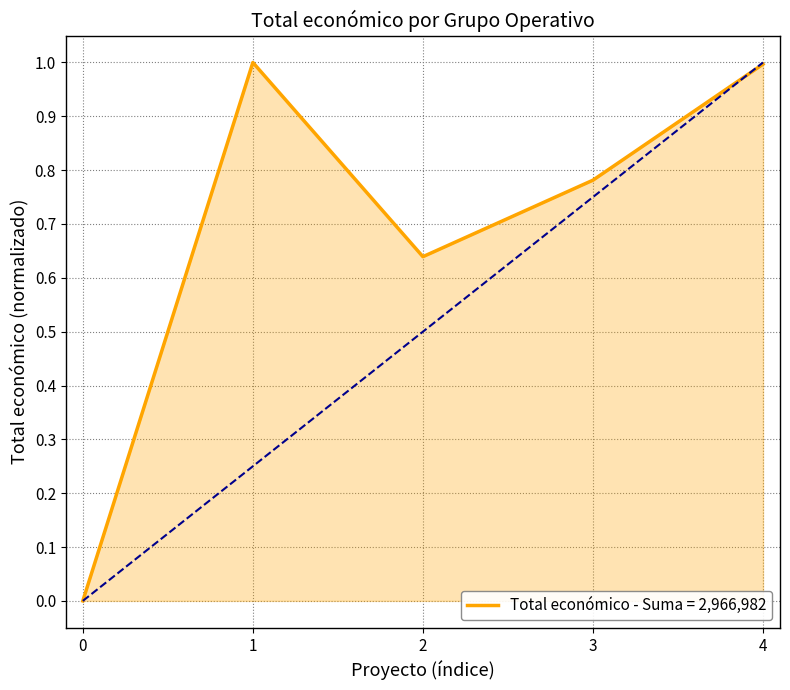

True or false: the data shows 0.6 at 2.

True